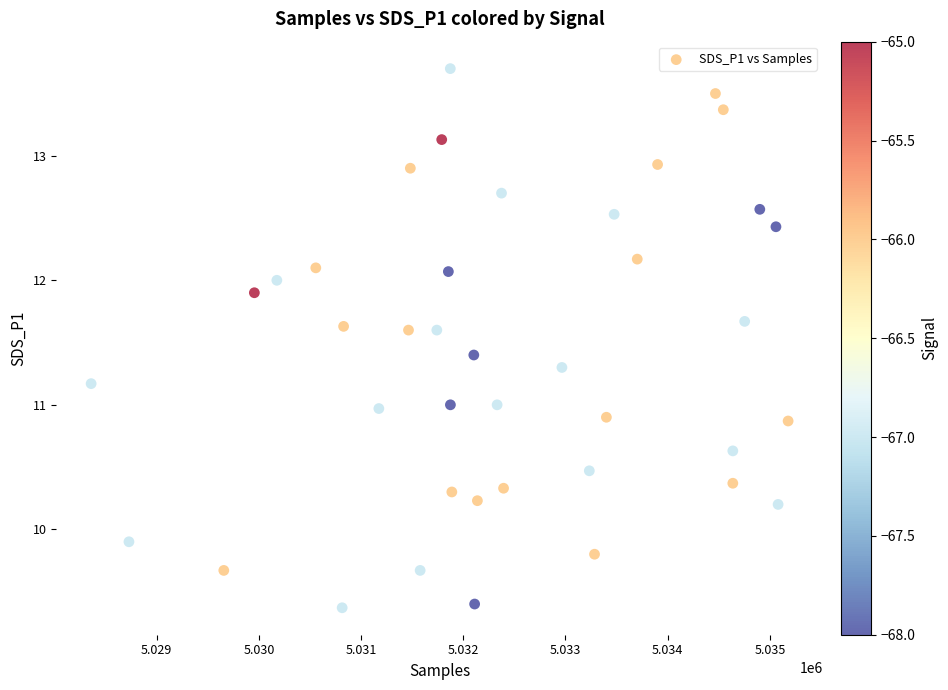

What is the range of Y values (max minus min)?

4.3